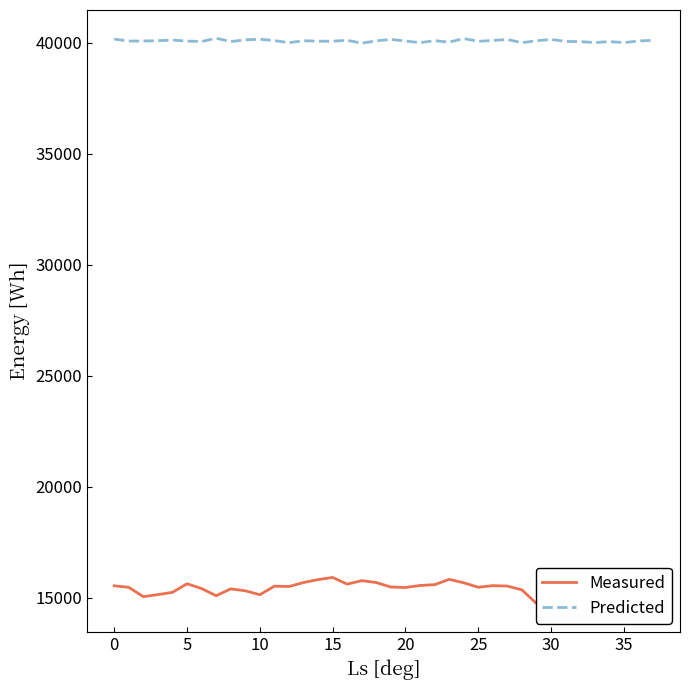

How many values in the Measured series exceed 15474?

18